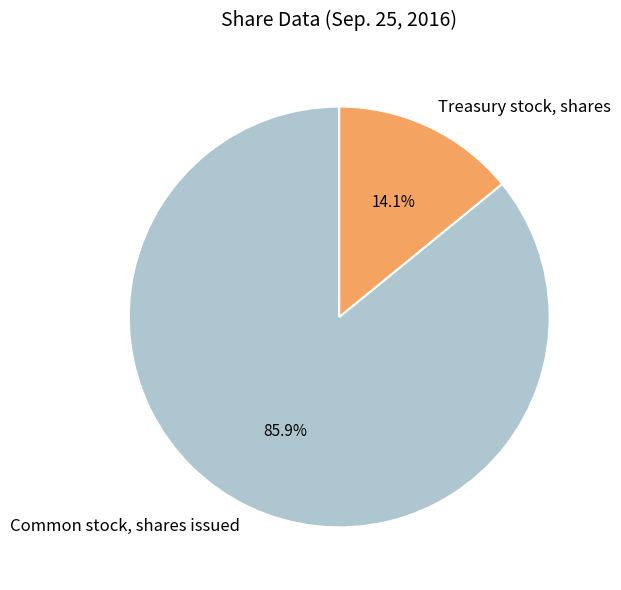

How many slices are in this pie chart?

2